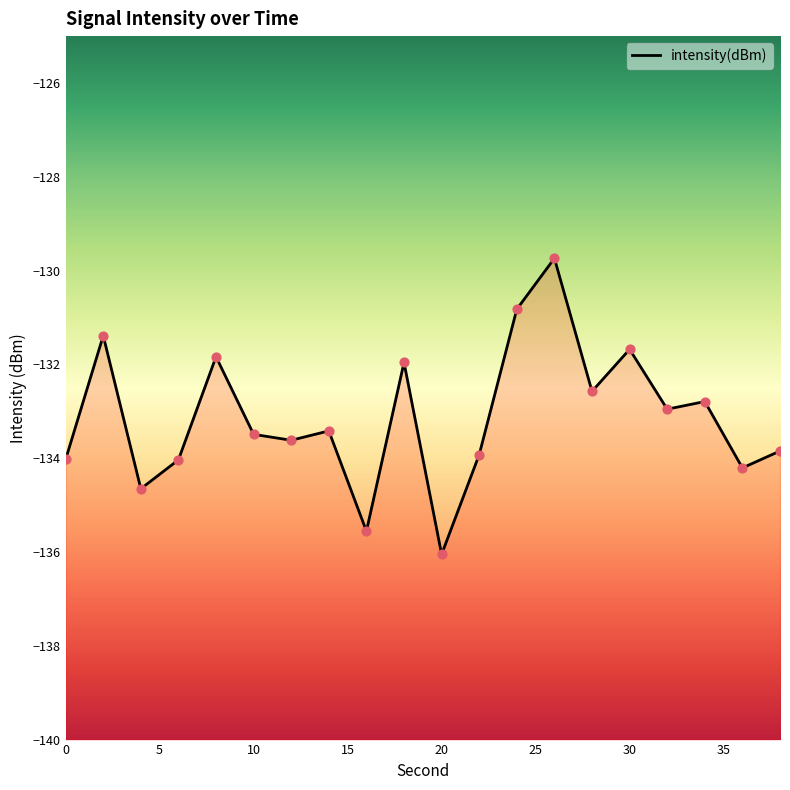

Between 12 and 10, which is larger?

10